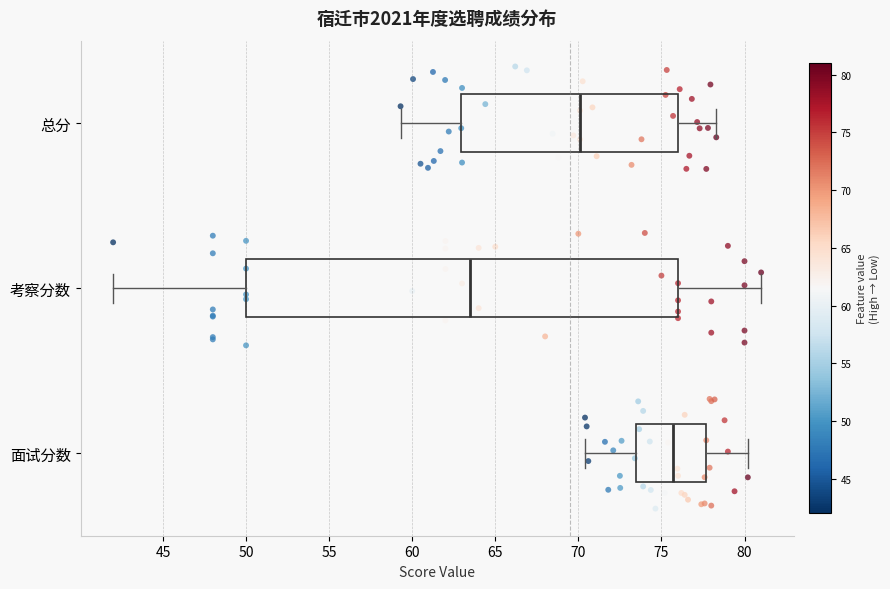

Which box is the widest, from its left edge to its right edge?

考察分数